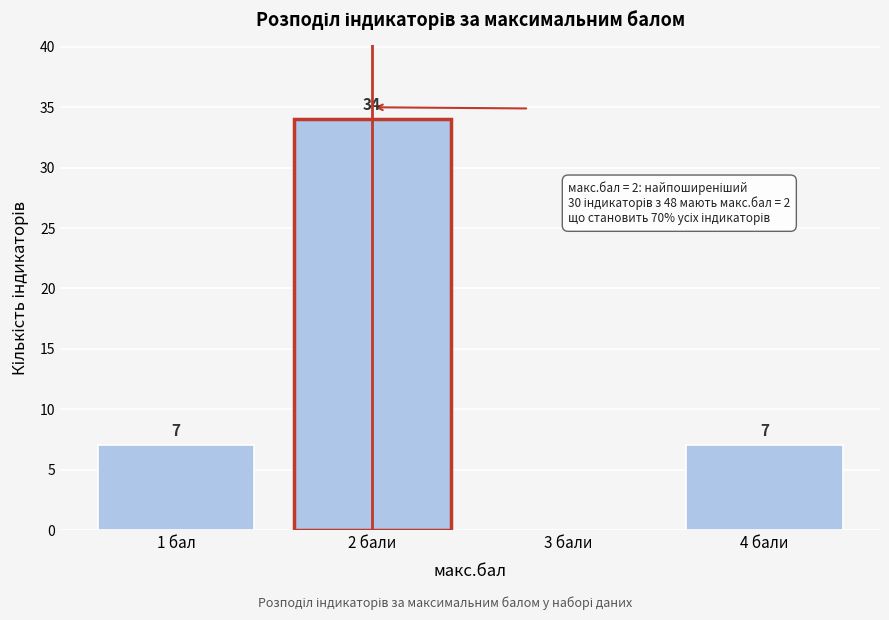

Reading left to right, extract all data points from this chart.

1 бал=7	2 бали=34	3 бали=0	4 бали=7